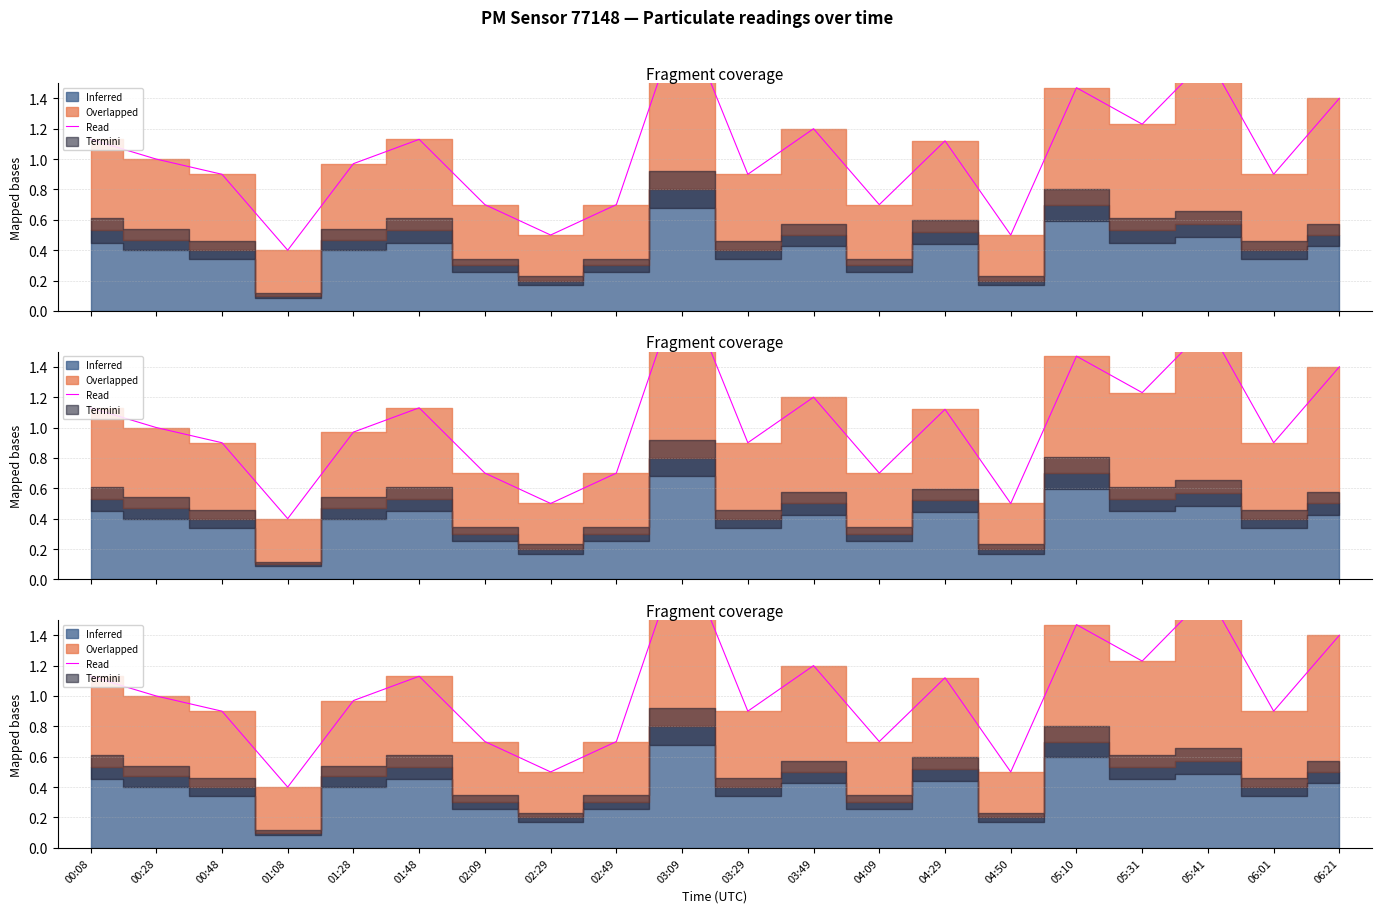

Rank the categories by value from highest to lowest.

03:09, 05:41, 05:10, 06:21, 05:31, 03:49, 00:08, 01:48, 04:29, 00:28, 01:28, 00:48, 03:29, 06:01, 02:09, 02:49, 04:09, 02:29, 04:50, 01:08